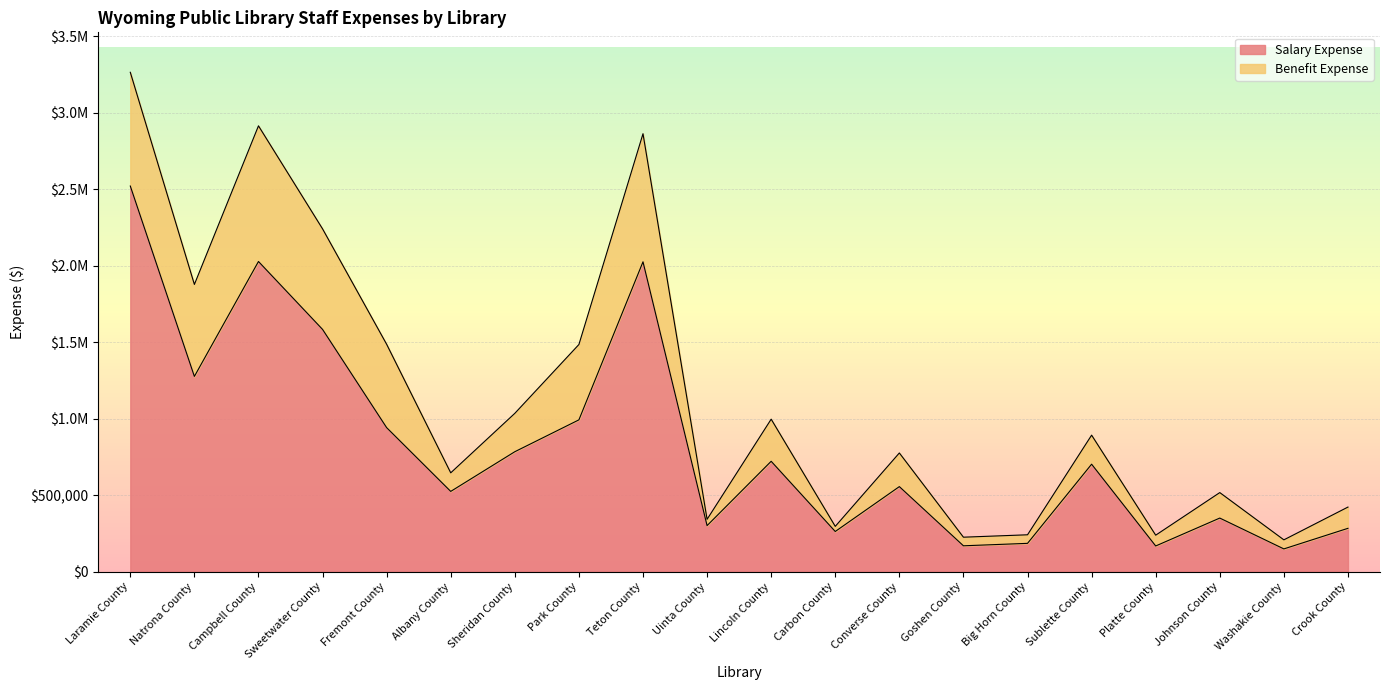

What is the difference between the maximum and minimum values?

2371441